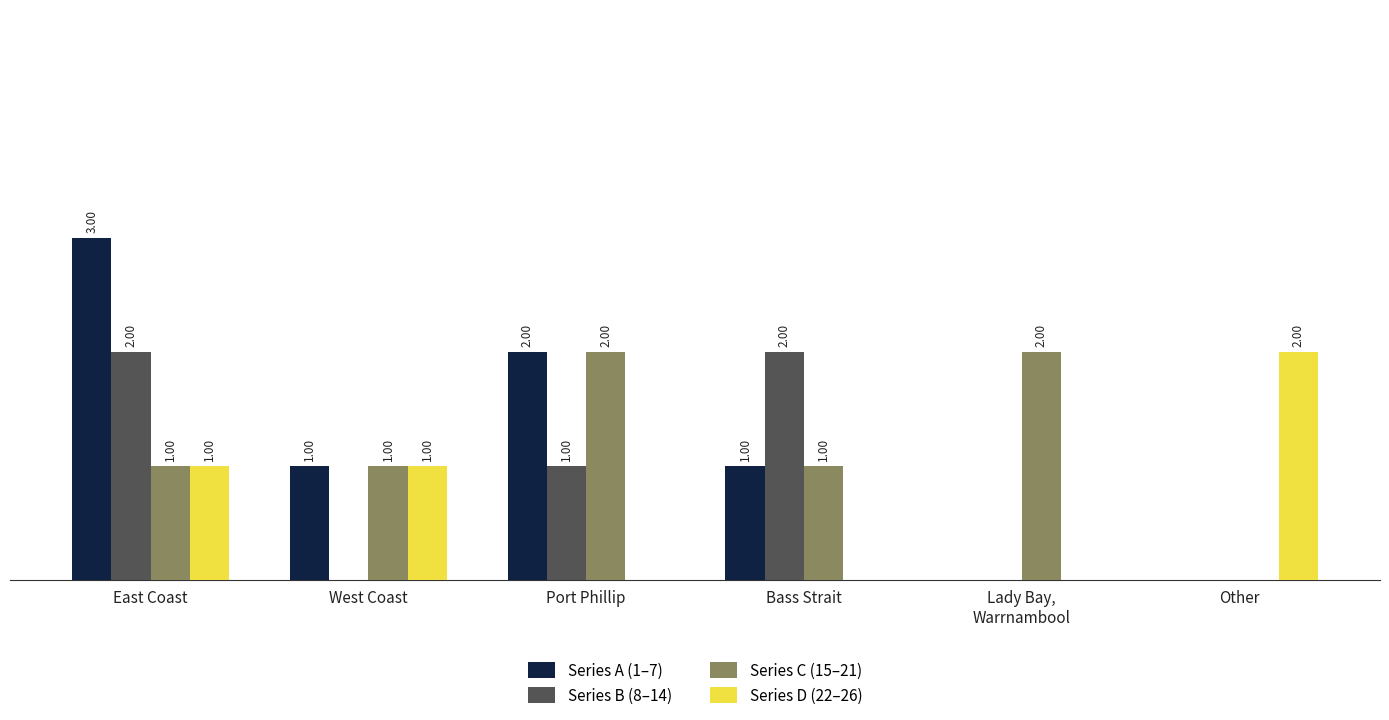

At which category is the sum across all series the highest?

East Coast